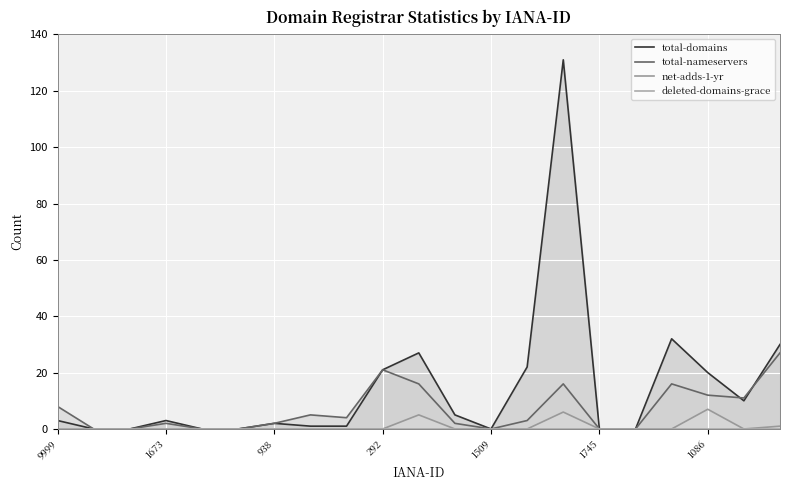

Reading left to right, transcribe all the data shown in this chart.

total-domains: 3	0	0	3	0	0	2	1	1	21	27	5	0	22	131	0	0	32	20	10	30
total-nameservers: 8	0	0	2	0	0	2	5	4	21	16	2	0	3	16	0	0	16	12	11	27
net-adds-1-yr: 0	0	0	0	0	0	0	0	0	0	5	0	0	0	6	0	0	0	7	0	1
deleted-domains-grace: 0	0	0	0	0	0	0	0	0	0	0	0	0	0	0	0	0	0	0	0	0